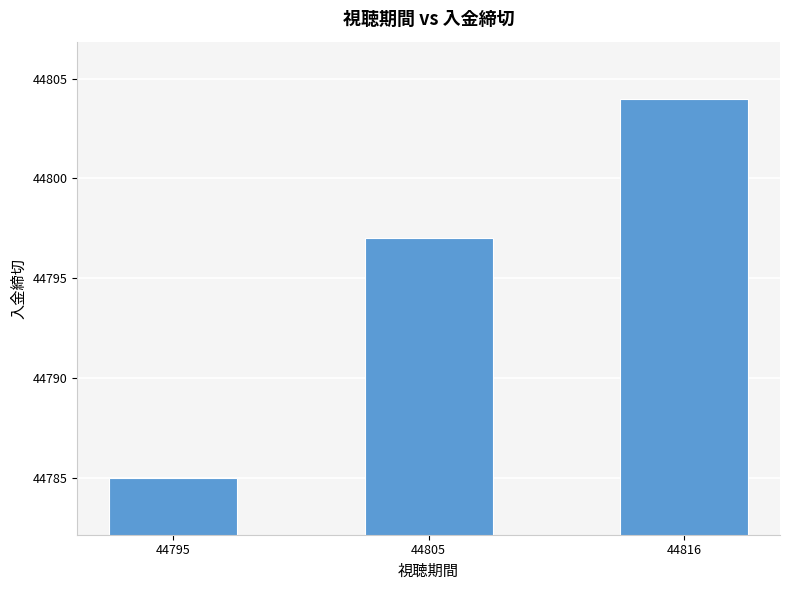

What is the difference between the maximum and minimum values?

19